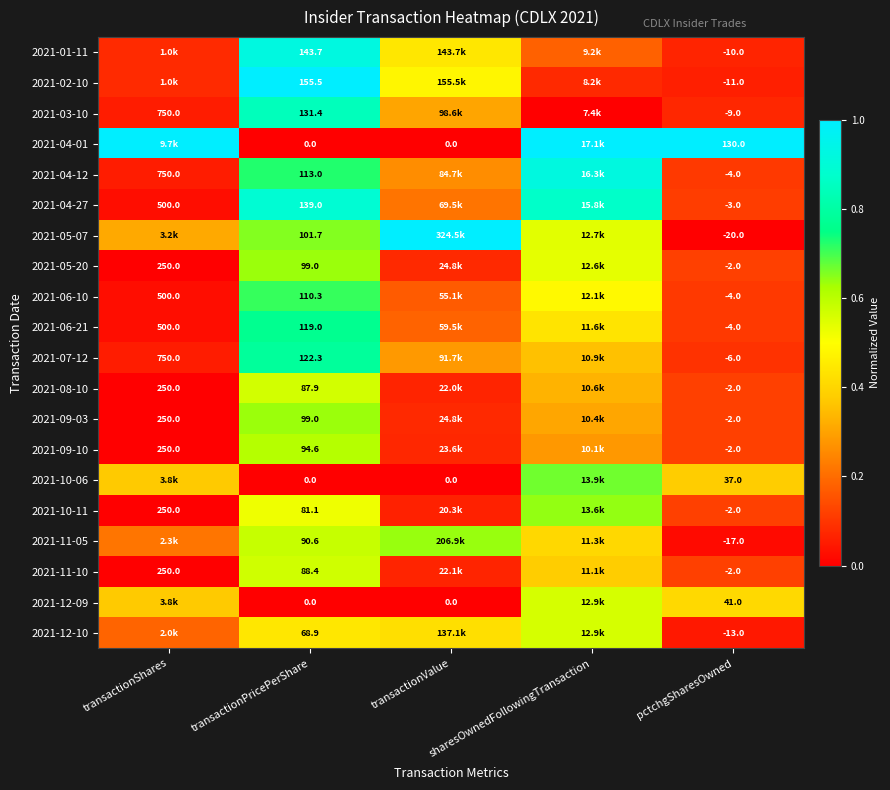

Is the value of 2021-03-10 at transactionShares greater than the value of 2021-10-06 at transactionValue?

Yes